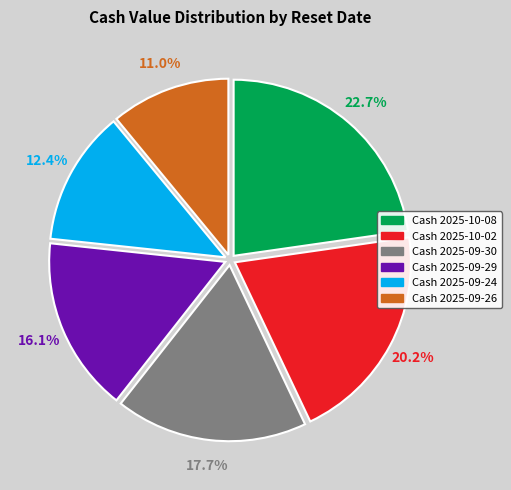

Is there any slice that represents more than half of the pie?

No